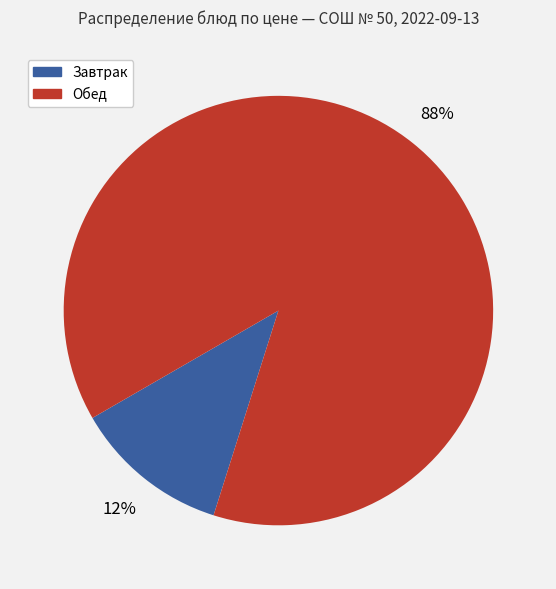

To the nearest percent, what is the difference between the largest and smallest slice percentages?

76%